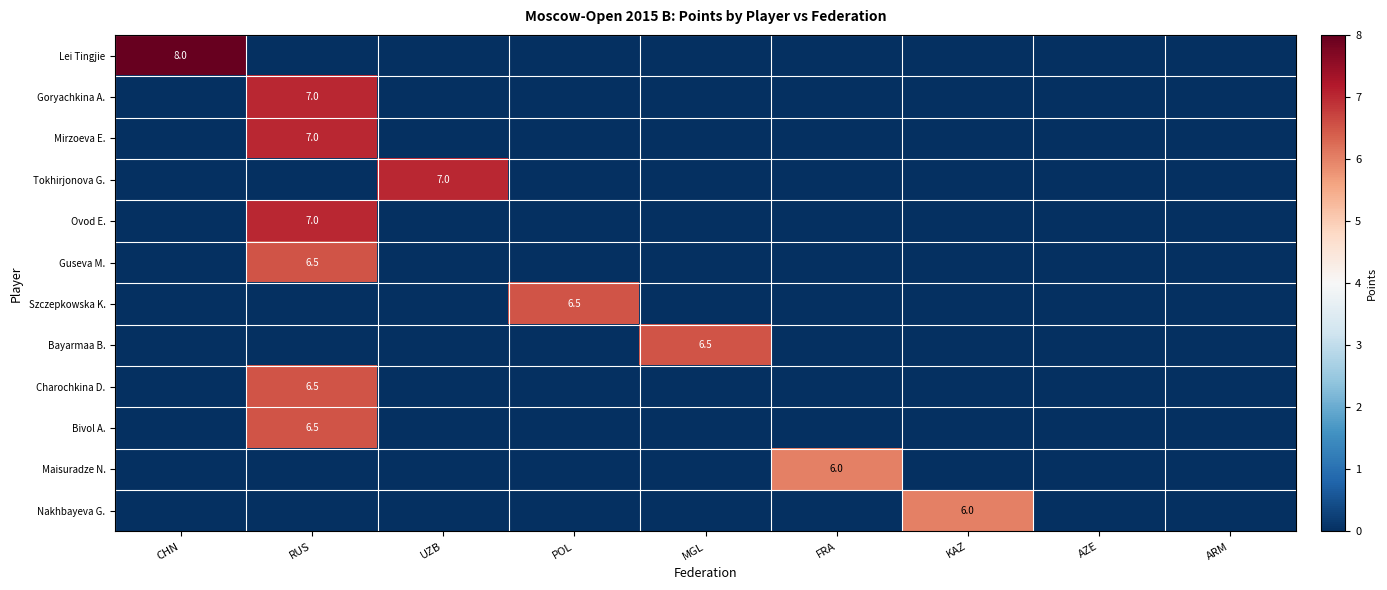

List the series in order of their peak value, lowest first.

Maisuradze N., Nakhbayeva G., Guseva M., Szczepkowska K., Bayarmaa B., Charochkina D., Bivol A., Goryachkina A., Mirzoeva E., Tokhirjonova G., Ovod E., Lei Tingjie